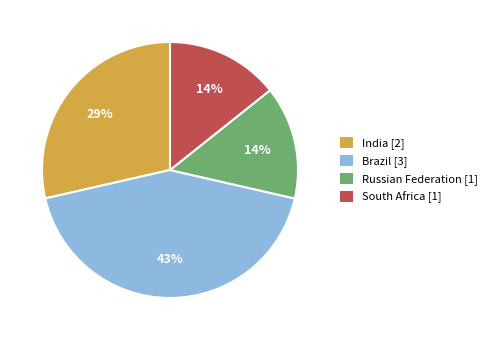

How many slices are in this pie chart?

4